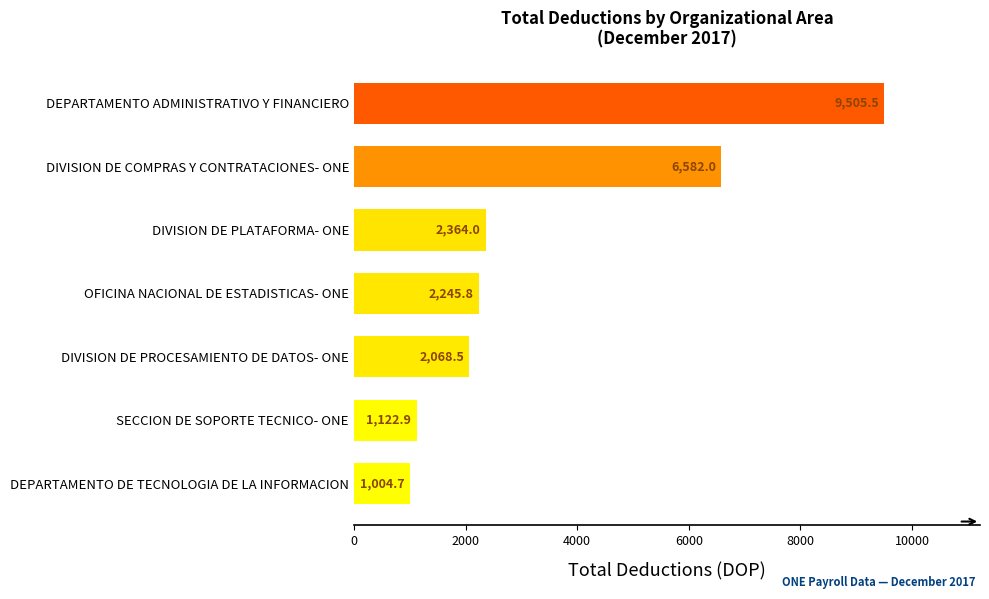

What is the change in value from DIVISION DE PLATAFORMA- ONE to DEPARTAMENTO ADMINISTRATIVO Y FINANCIERO?

+7141.5